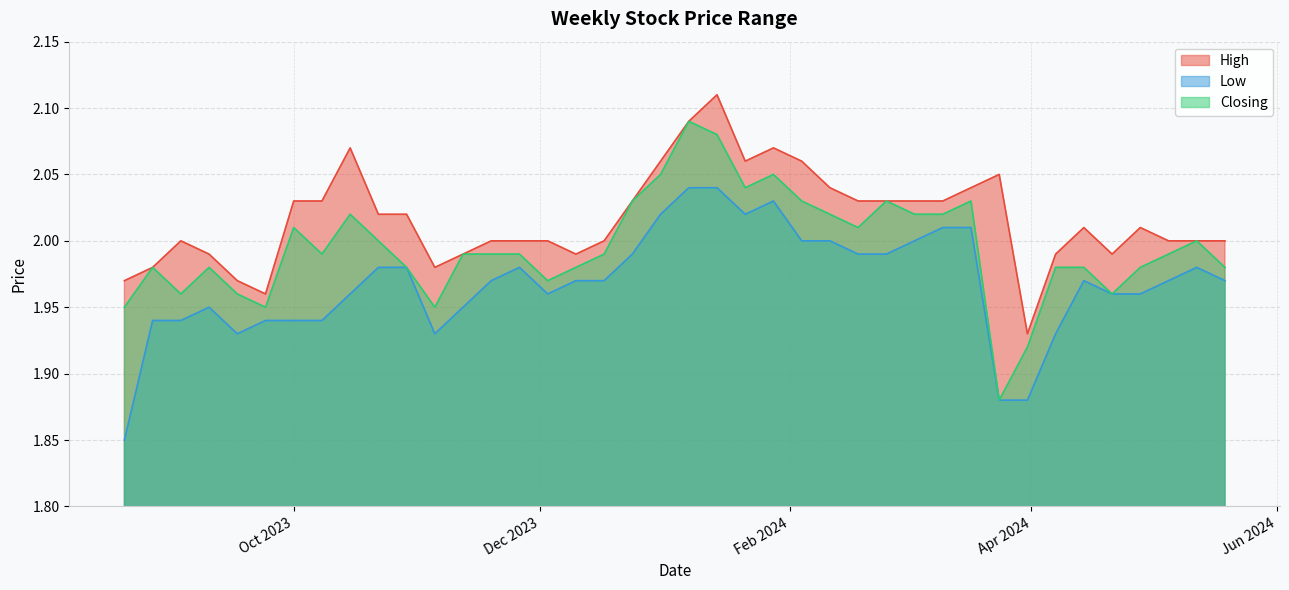

True or false: Low and High intersect in this chart.

False